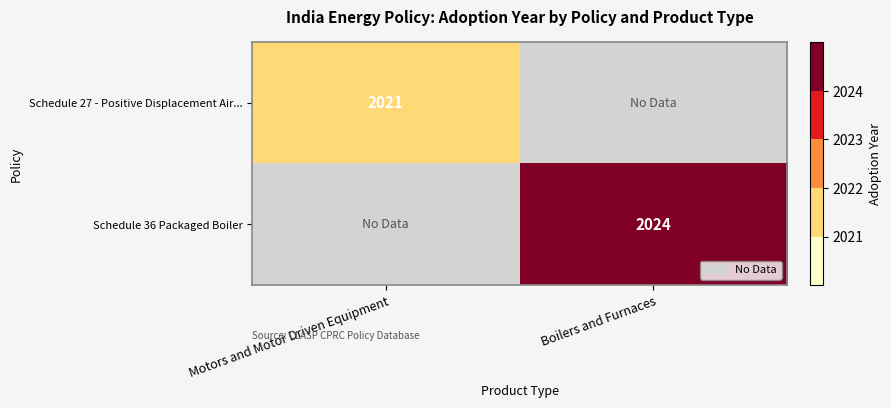

True or false: Schedule 27 - Positive Displacement Air... has a value of 2021 at Motors and Motor Driven Equipment.

True